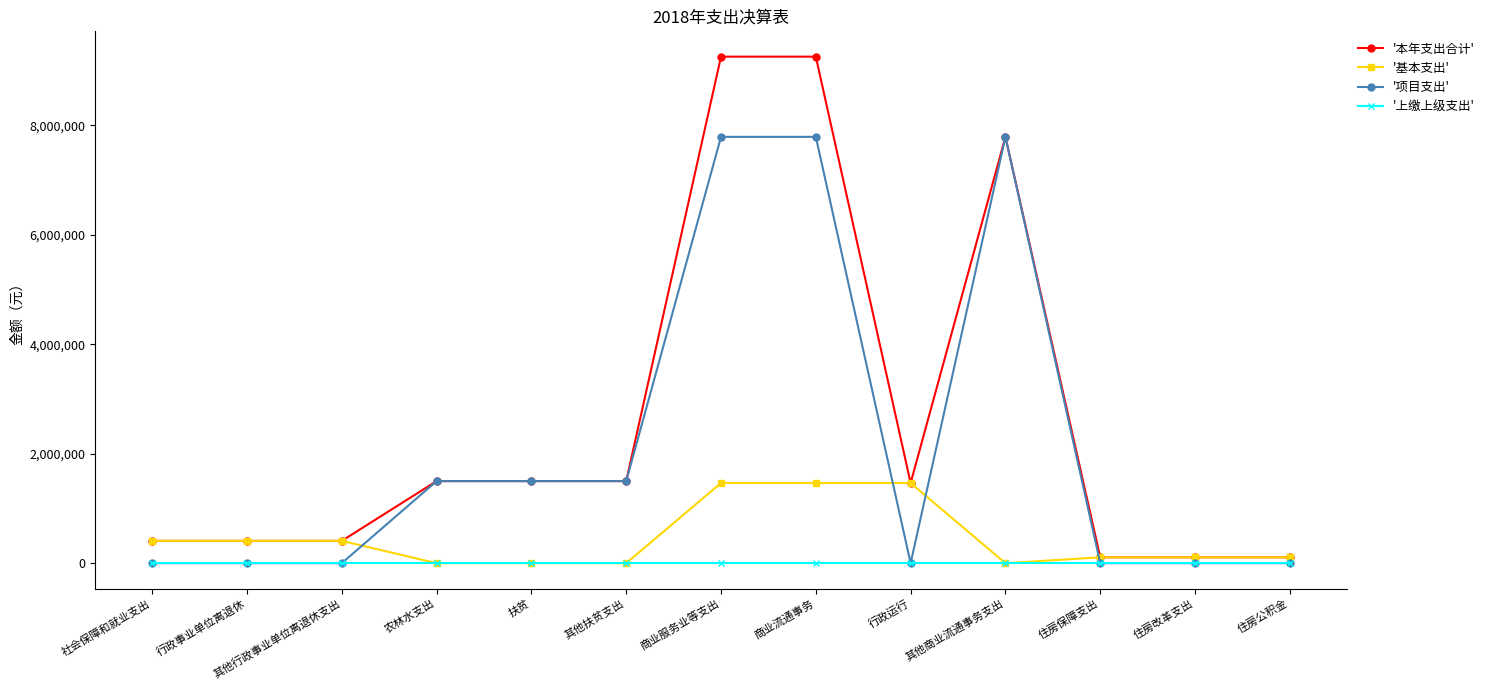

Rank the series at 商业流通事务 from highest to lowest value.

'本年支出合计', '项目支出', '基本支出', '上缴上级支出'